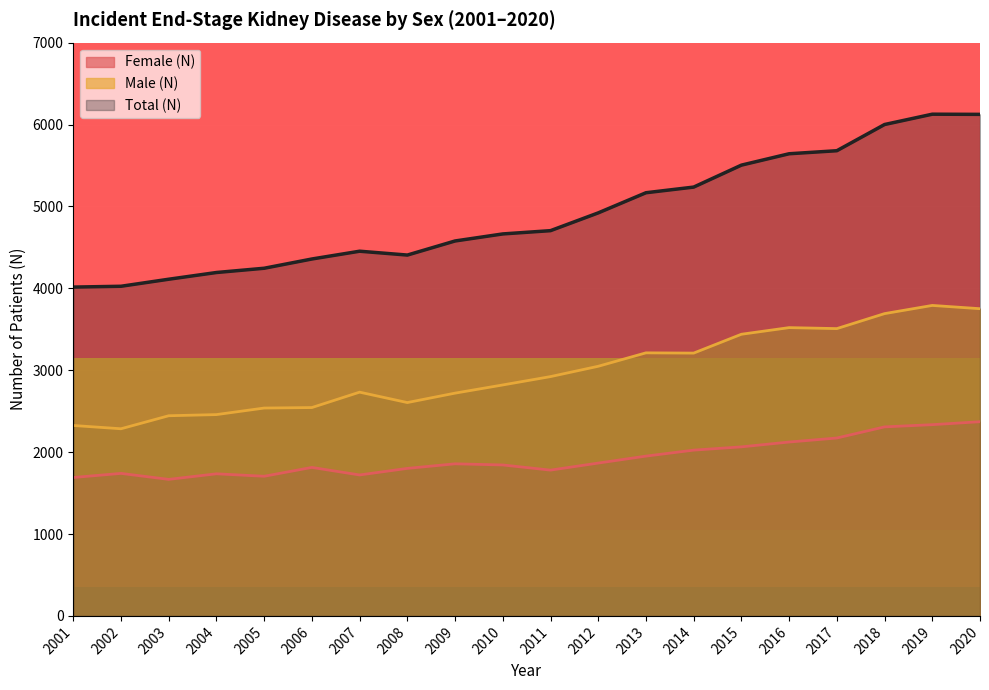

What is the average value of the Total (N) series?

4908